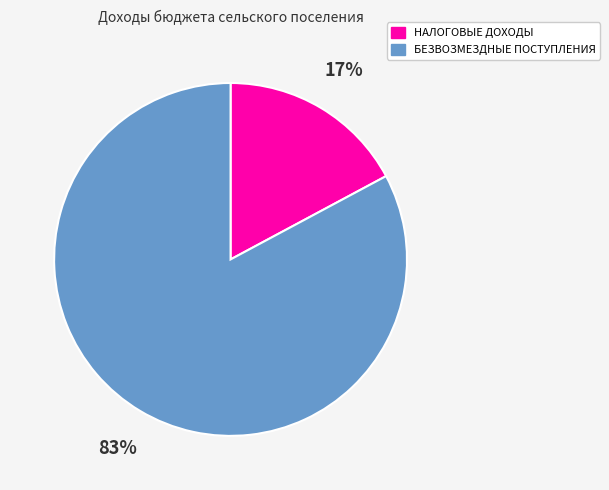

To the nearest percent, what is the difference between the largest and smallest slice percentages?

66%